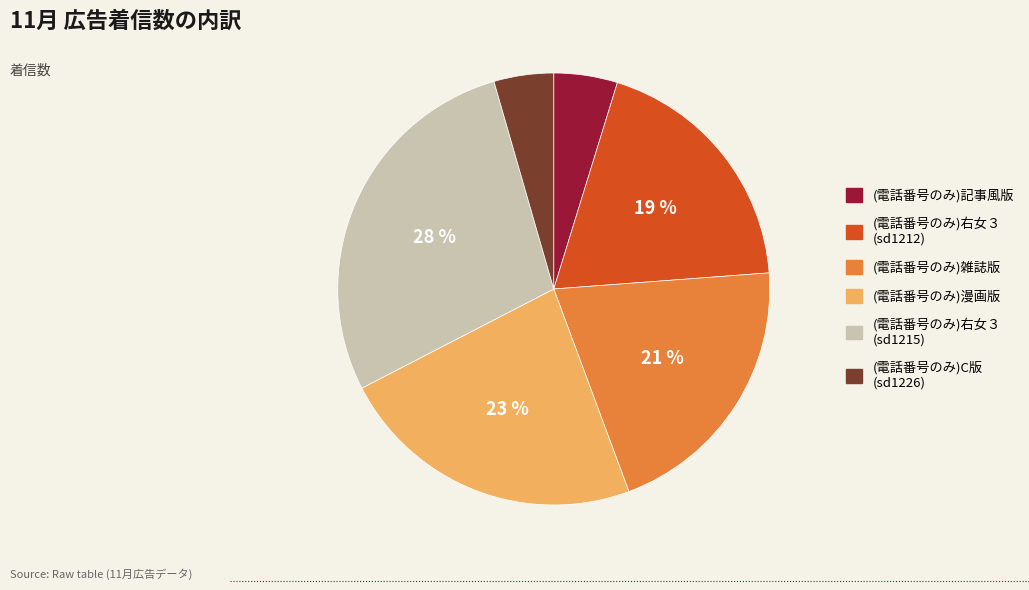

The (電話番号のみ)記事風版 slice represents 11% of the pie. True or false?

False